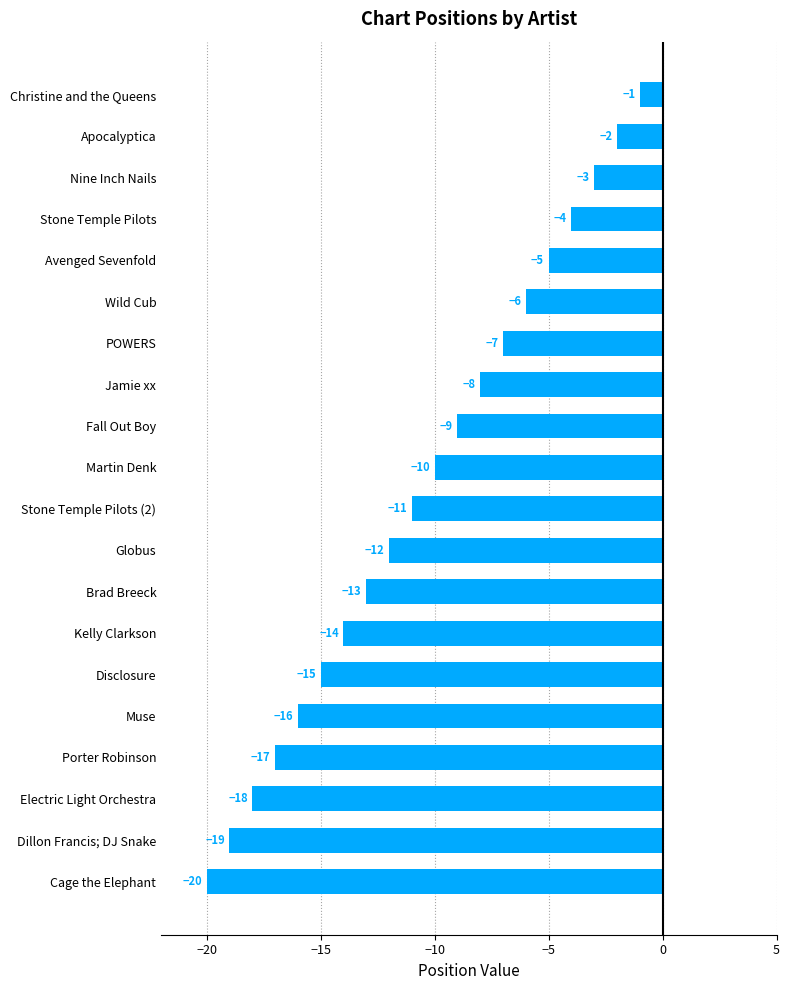

What is the average value?

-10